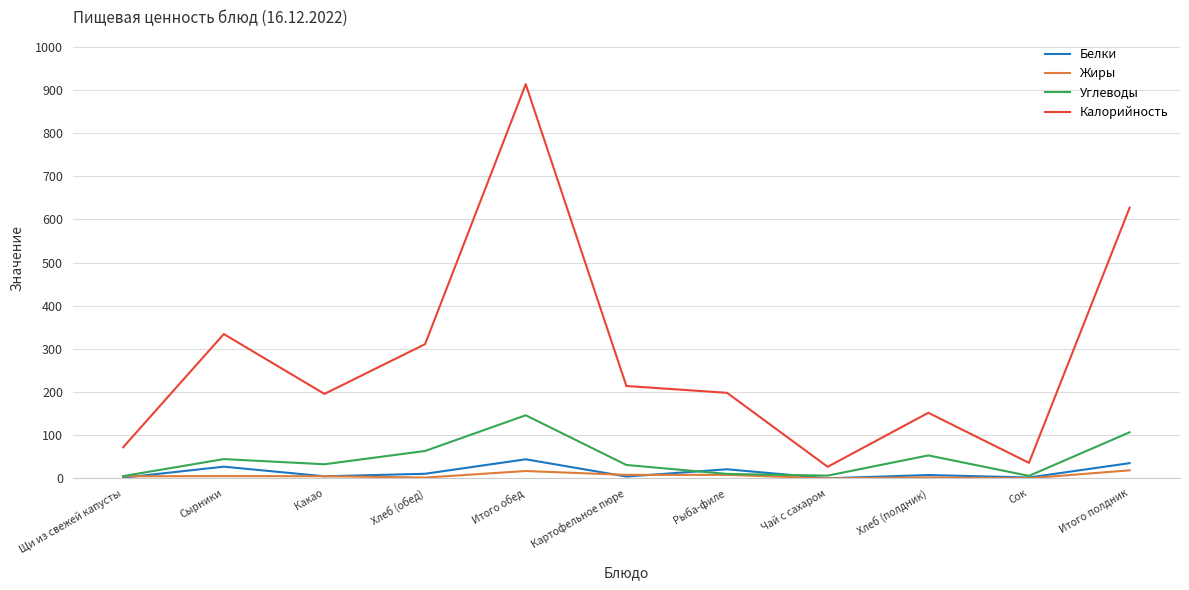

What is the difference between the second highest and minimum values in the Белки series?

35.1